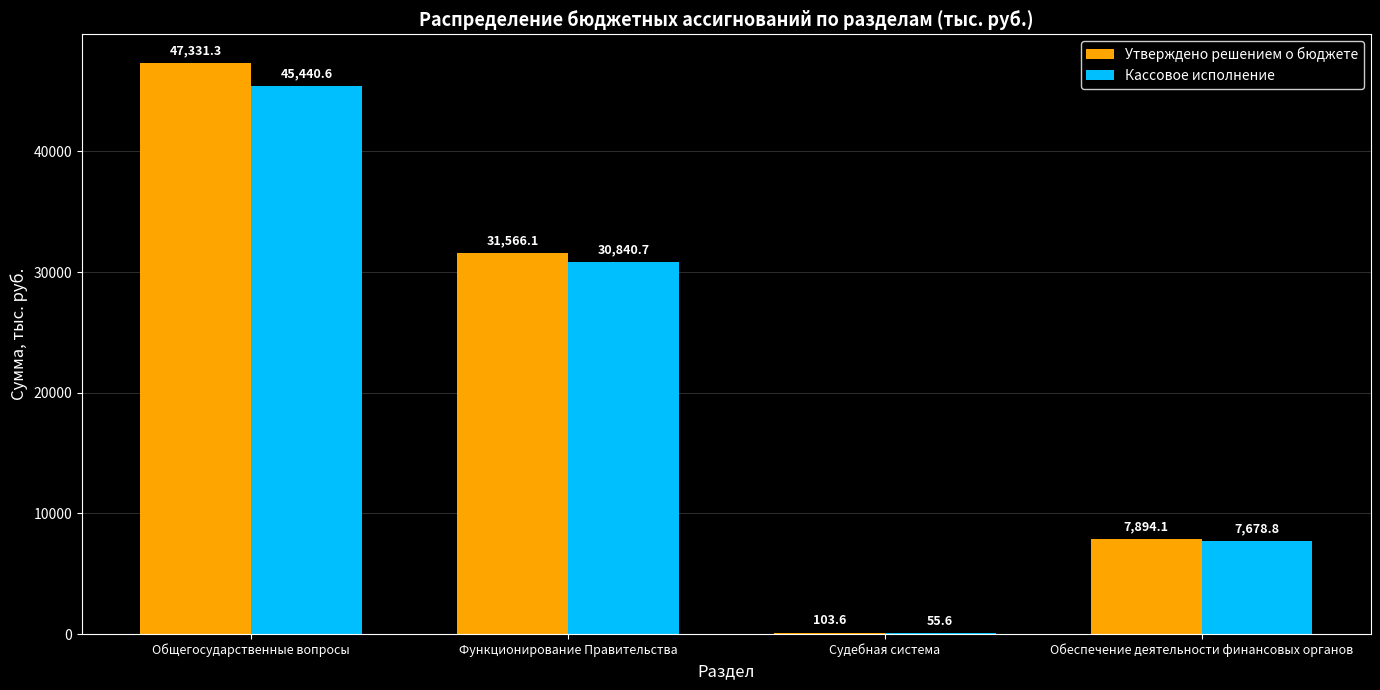

What is the approximate value of Утверждено решением о бюджете at Общегосударственные вопросы?

47331.3